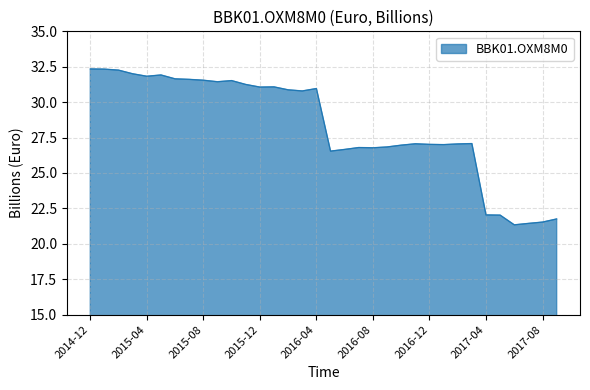

What is the difference between the maximum and minimum values?

11.0